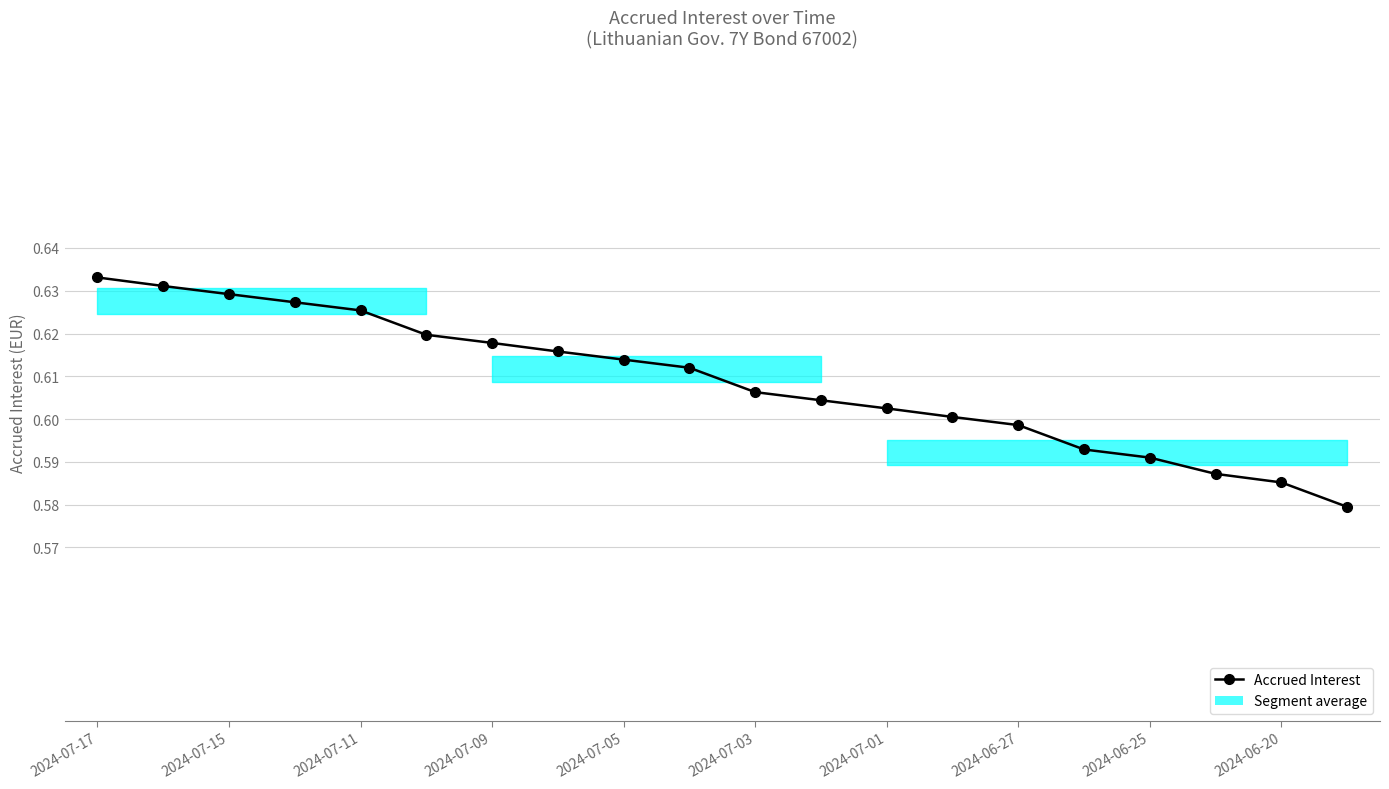

Read the value at 2024-07-01.

0.6